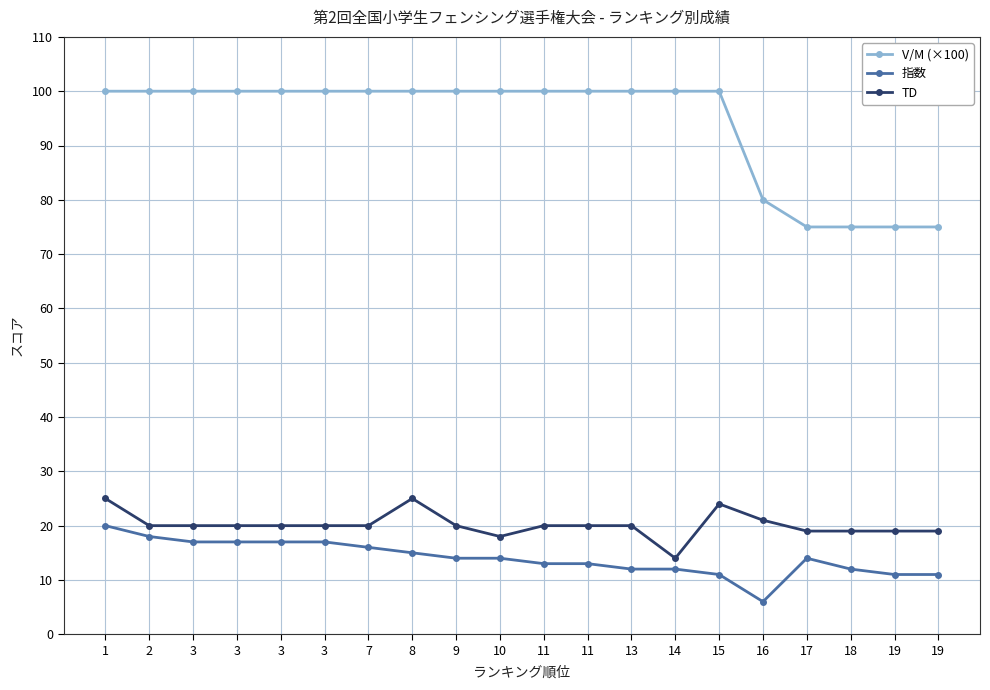

List the series in order of their peak value, highest first.

V/M (×100), TD, 指数